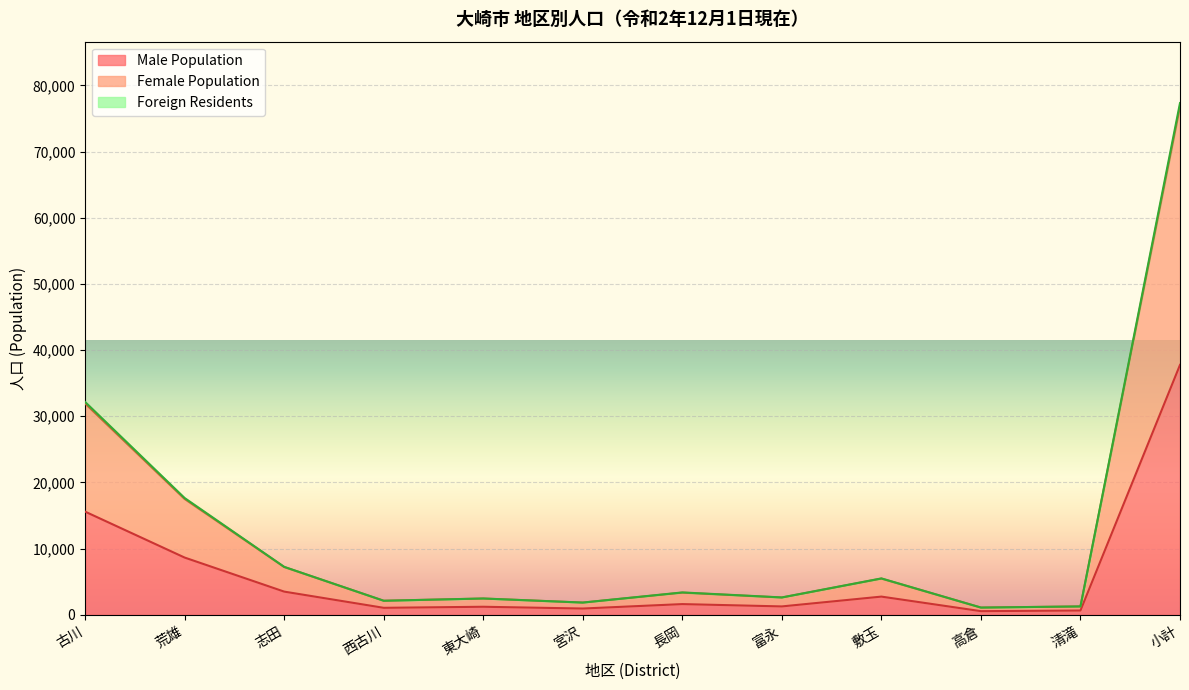

At which category does Foreign Residents reach its first local peak?

東大崎